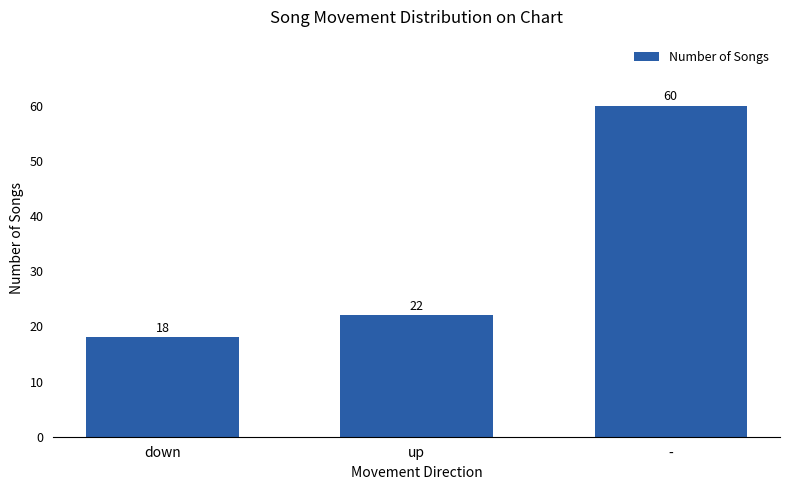

What is the value of the 1st bar from the left?

18